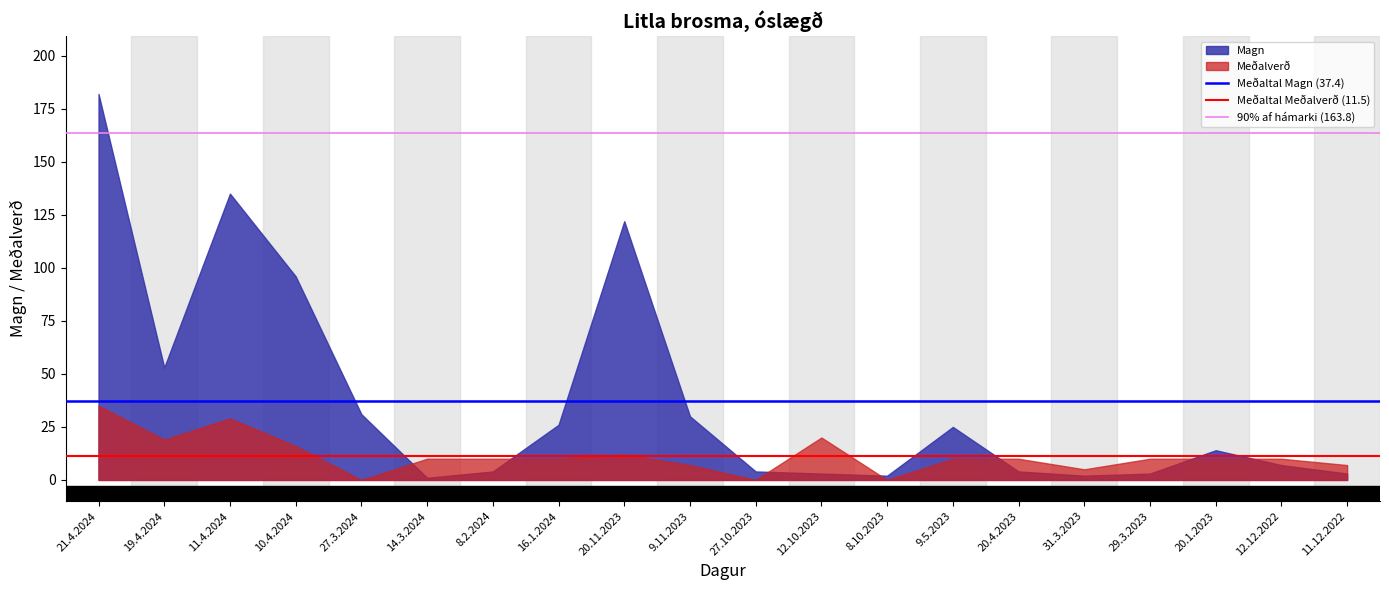

The 90% af hámarki (163.8) series shows 218.7 at 21.4.2024. True or false?

False